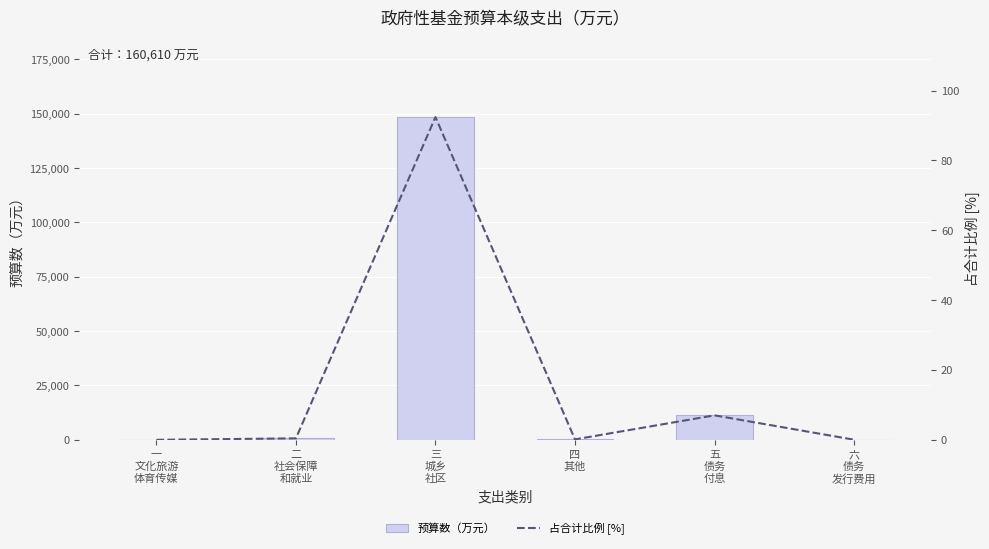

Between 四
其他 and 二
社会保障
和就业, which is larger?

二
社会保障
和就业